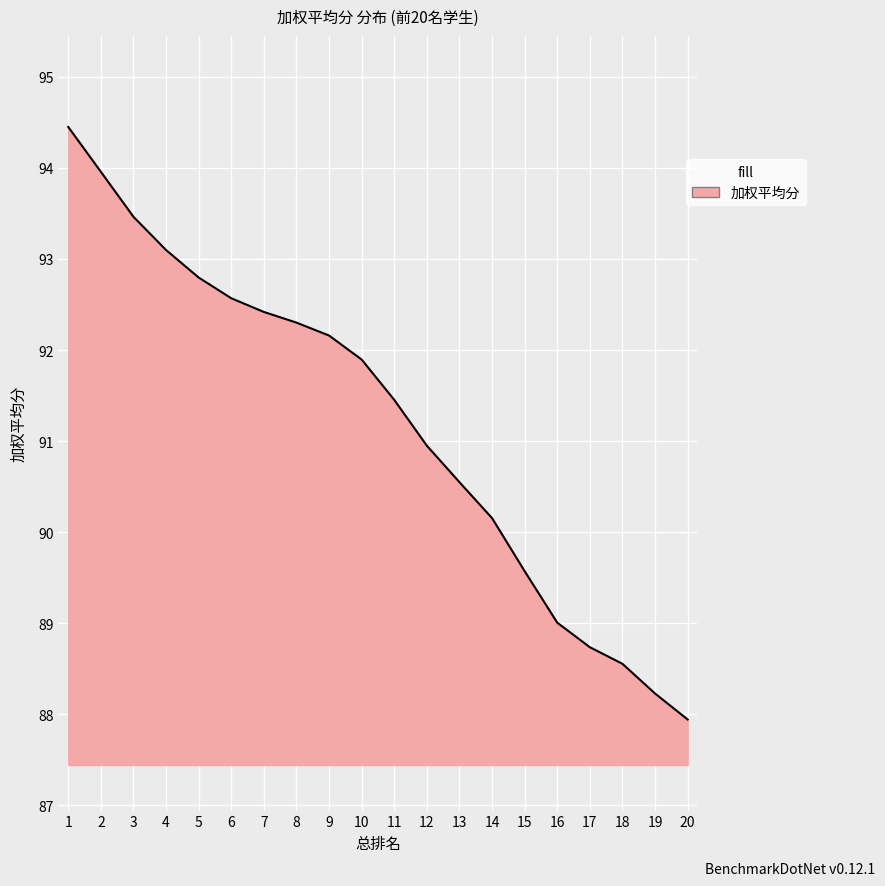

What is the maximum value shown in the chart?

94.4